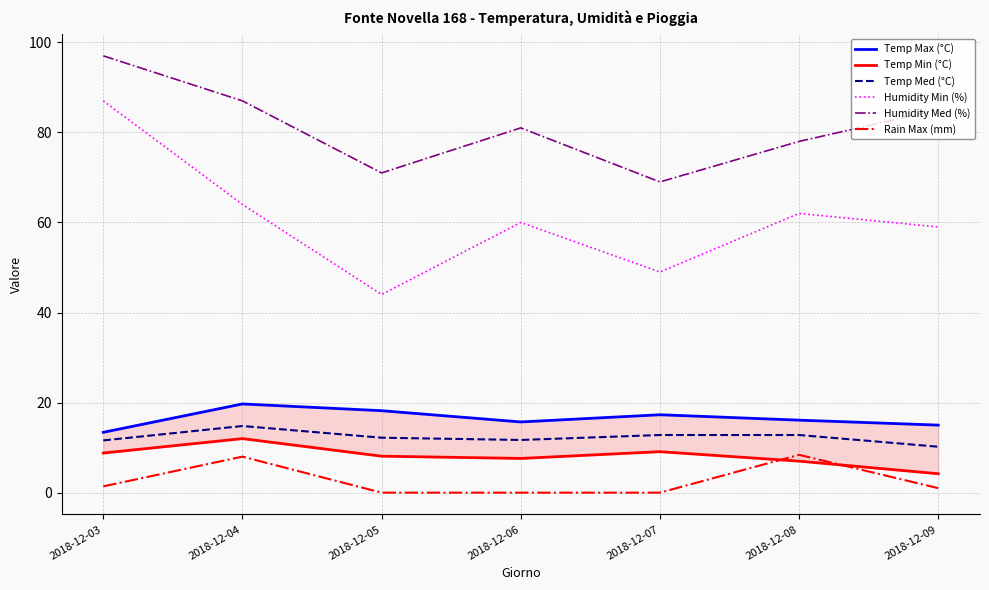

The value of Humidity Min (%) at 2018-12-03 is 87.0. True or false?

True